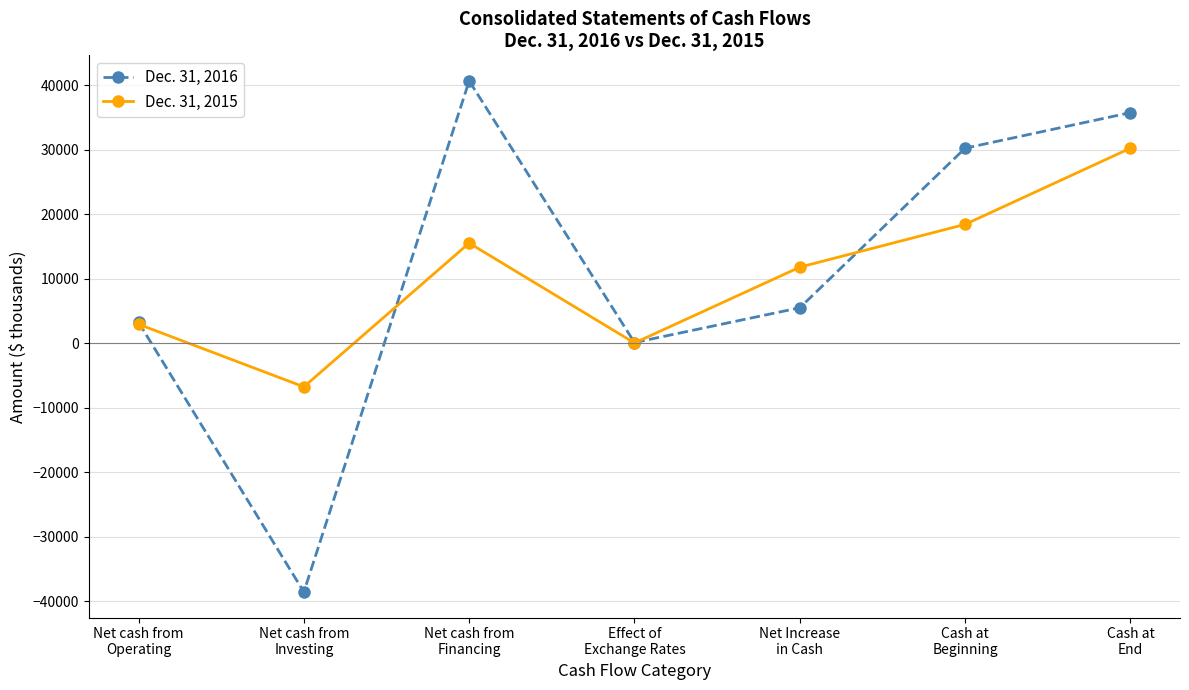

Which category has the highest value in the Dec. 31, 2015 series?

Cash at
End